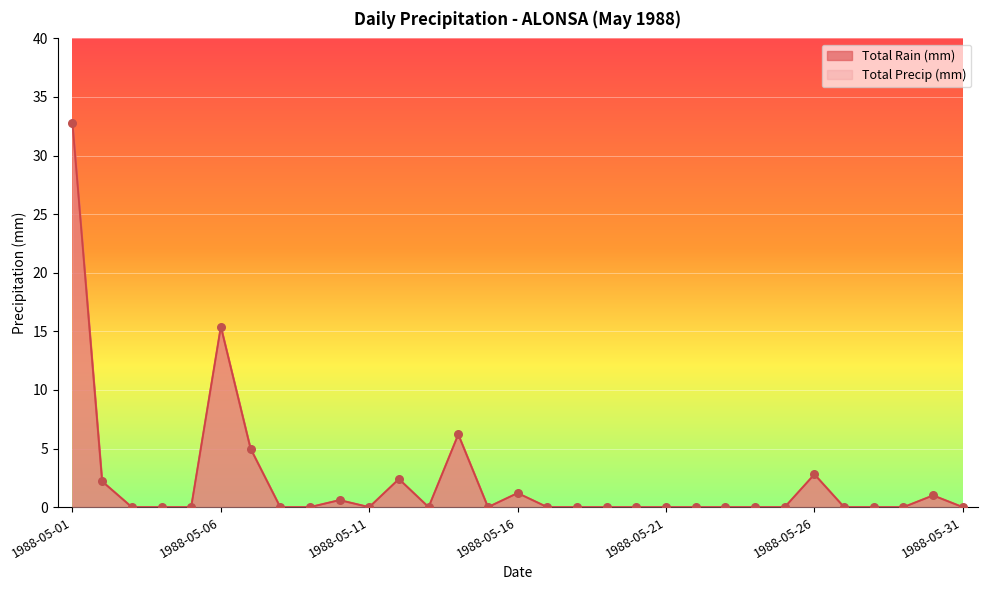

Is the value of Total Rain (mm) at 1988-05-10 greater than the value of Total Precip (mm) at 1988-05-19?

Yes